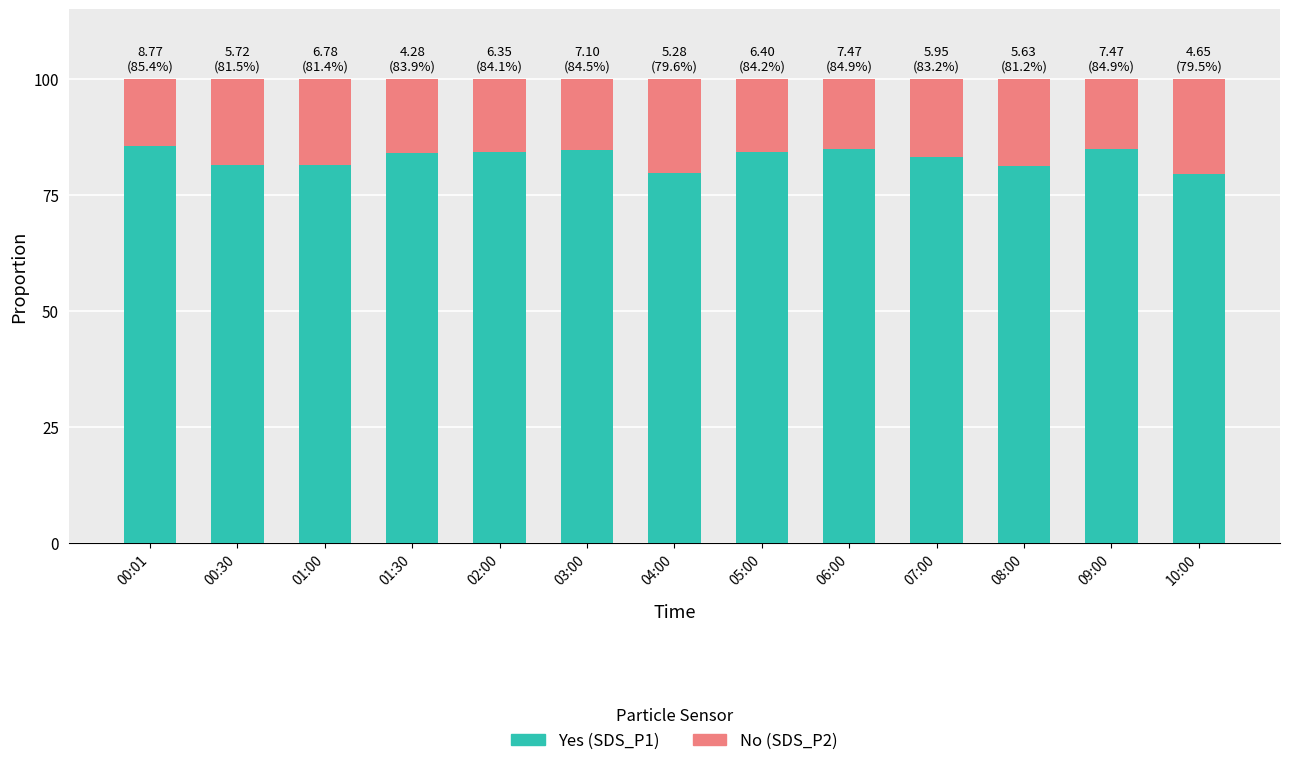

What is the total value across all series at 01:00?

100.0